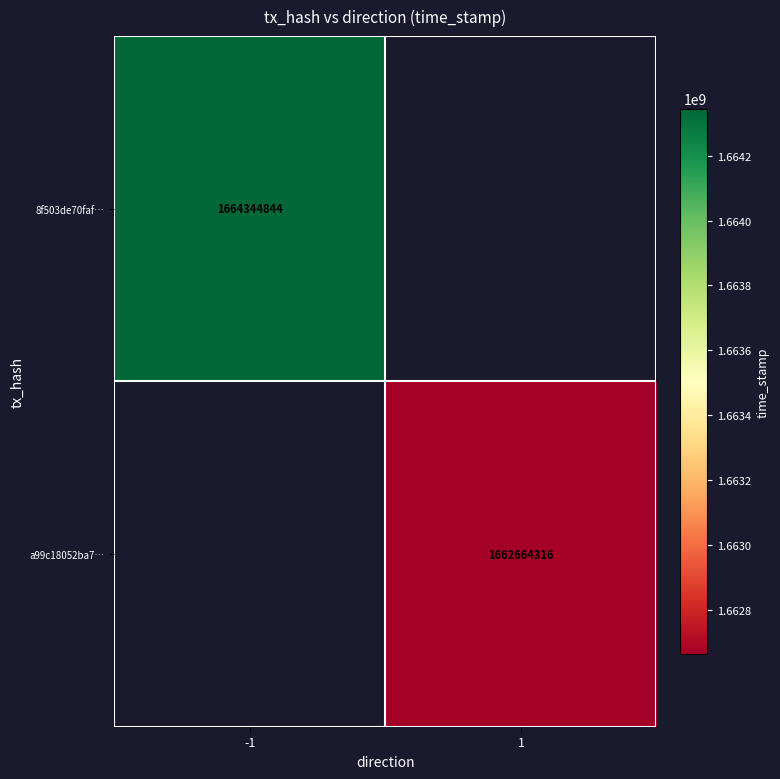

The 8f503de70faf… series shows 711312656 at -1. True or false?

False